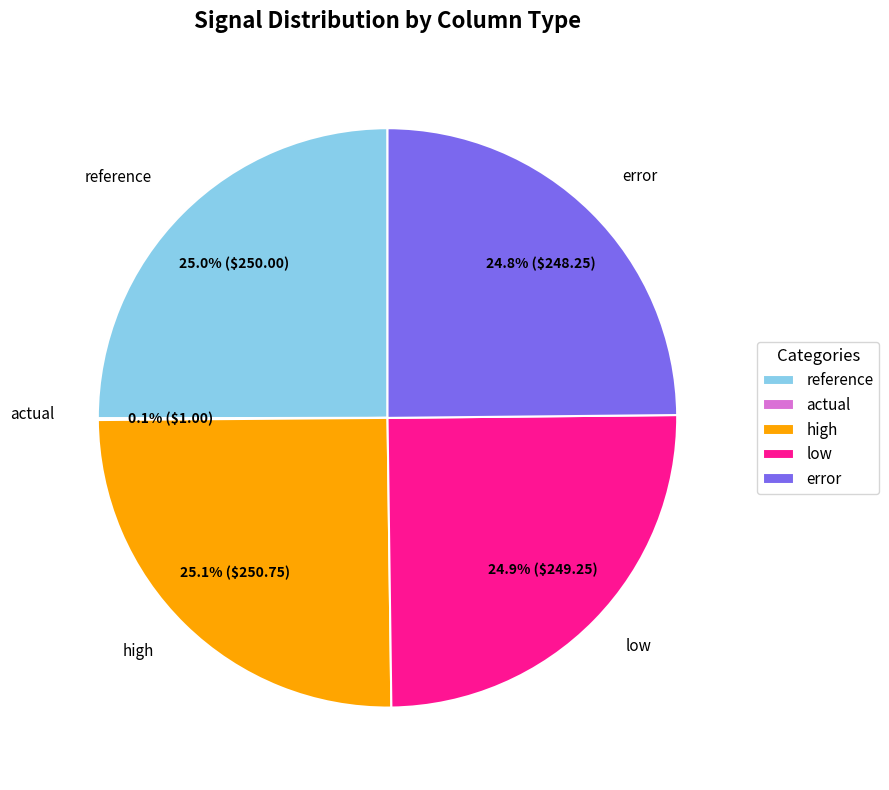

Is there any slice that represents more than half of the pie?

No